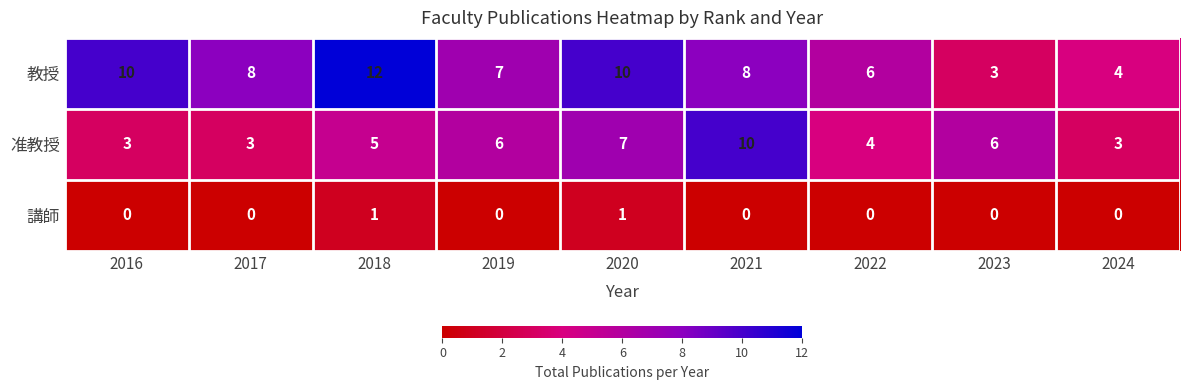

What is the difference between the second highest and minimum values in the 教授 series?

7